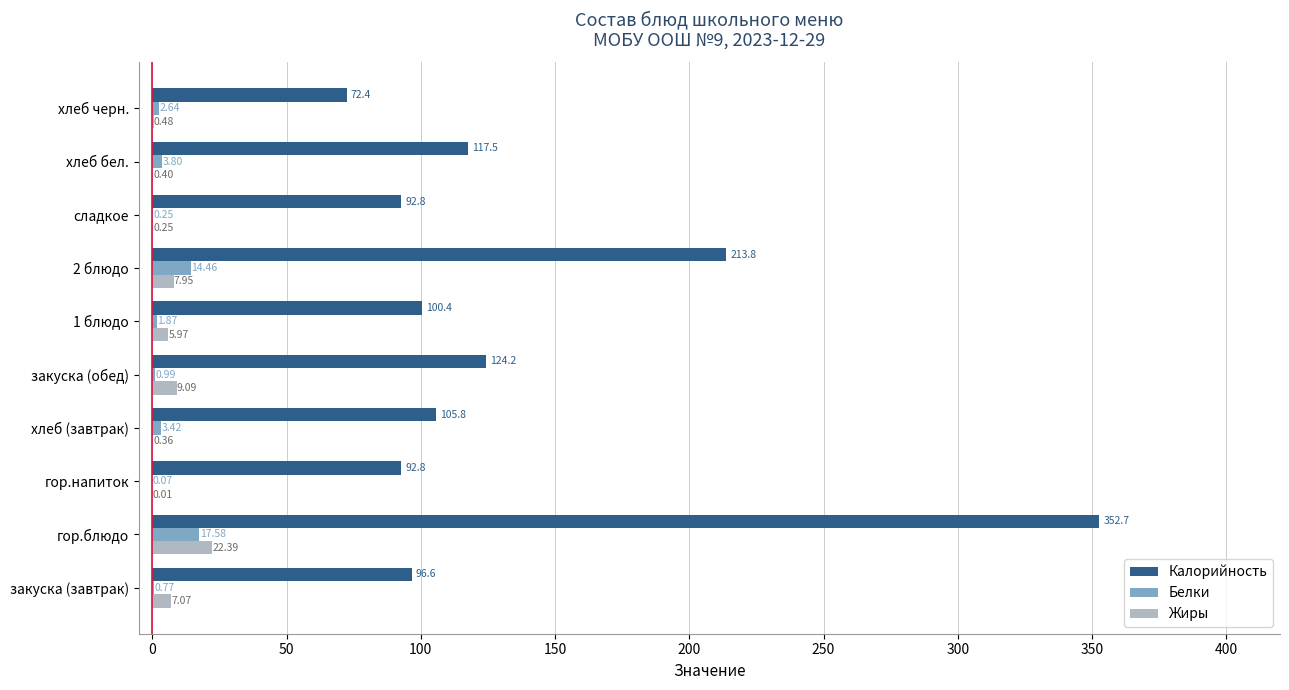

How many distinct data groups are displayed?

3